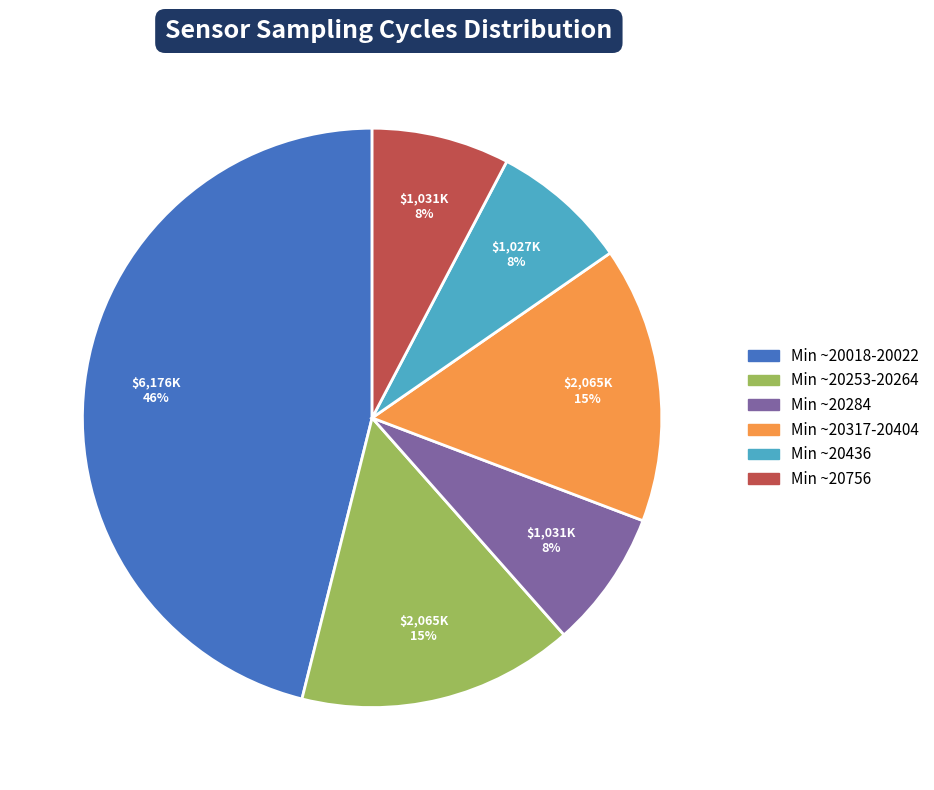

Is there a majority slice in this chart?

No